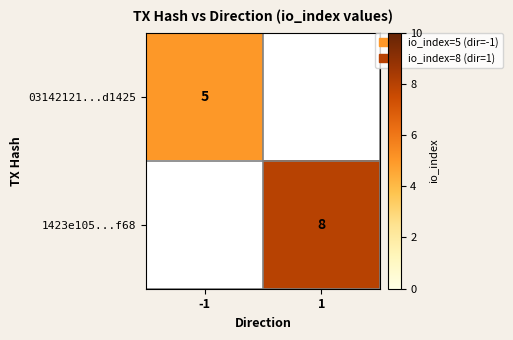

At which label does 1423e105...f68 reach its peak?

-1